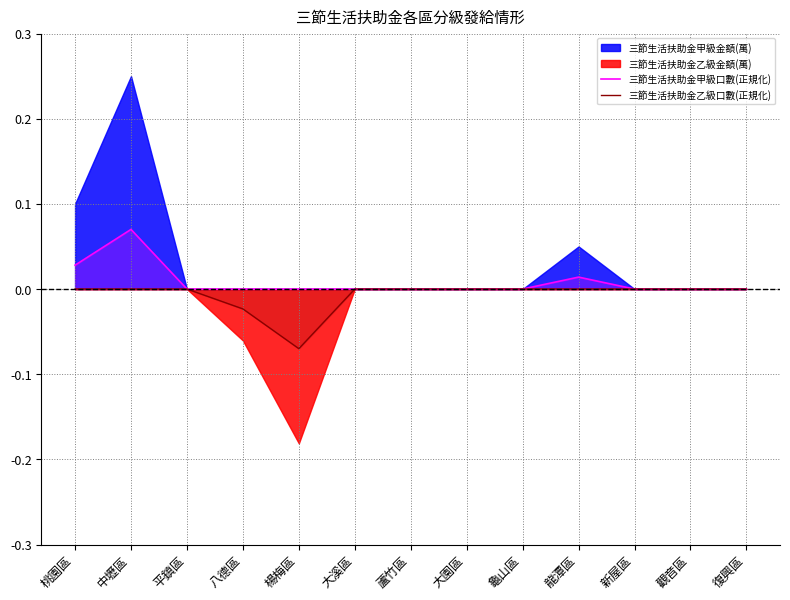

What position from the right is 龜山區?

5